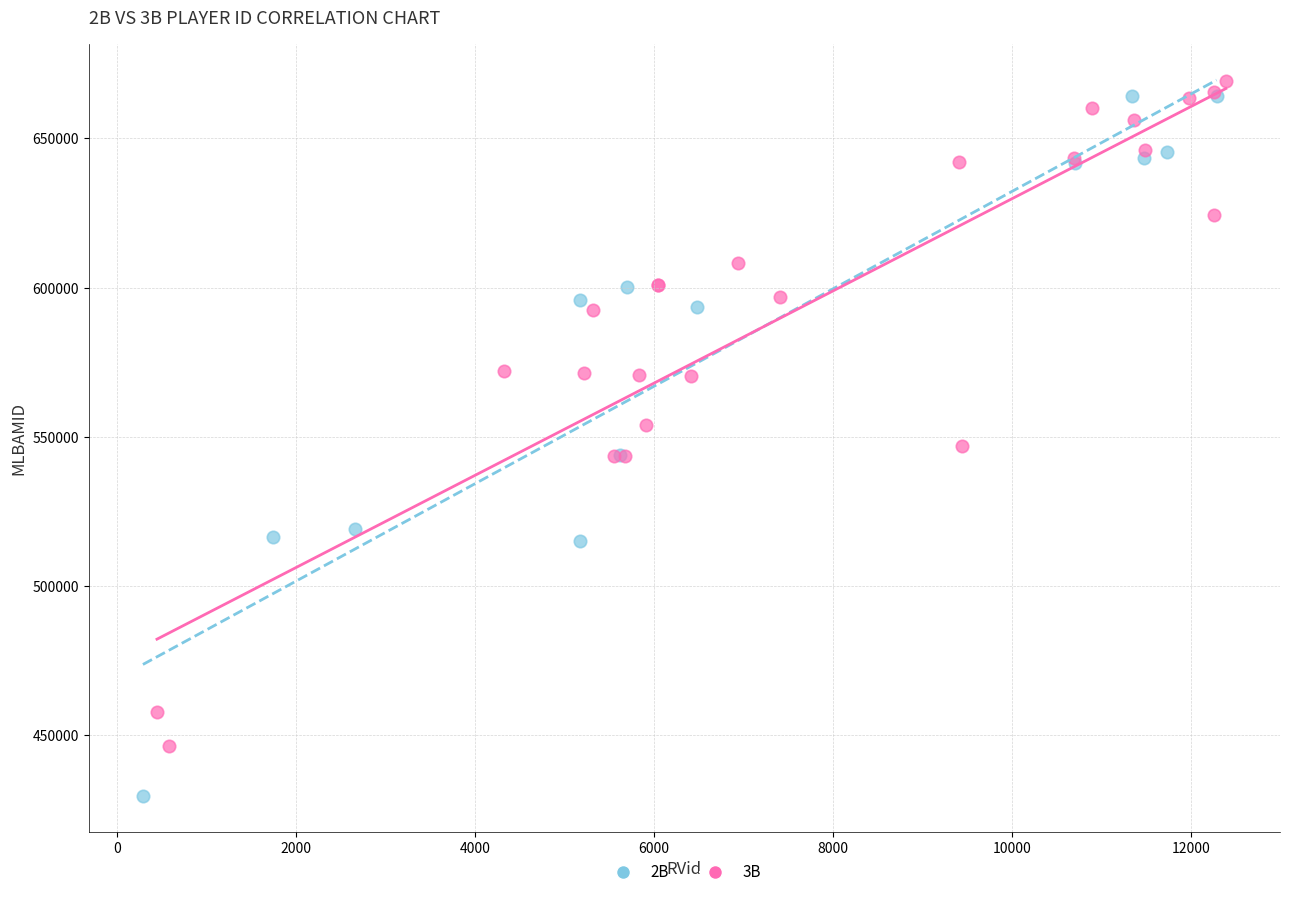

Which series contains the lowest Y value?

2B